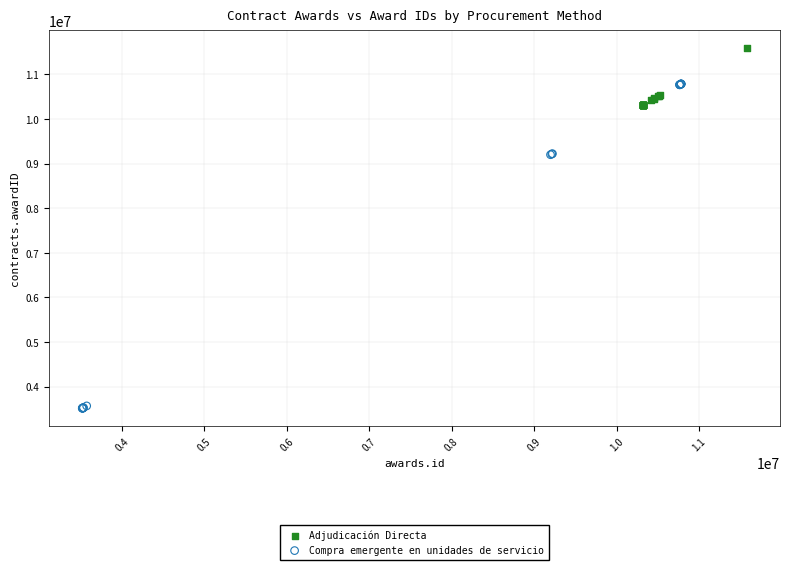

Which series has the largest Y range (max minus min)?

Compra emergente en unidades de servicio